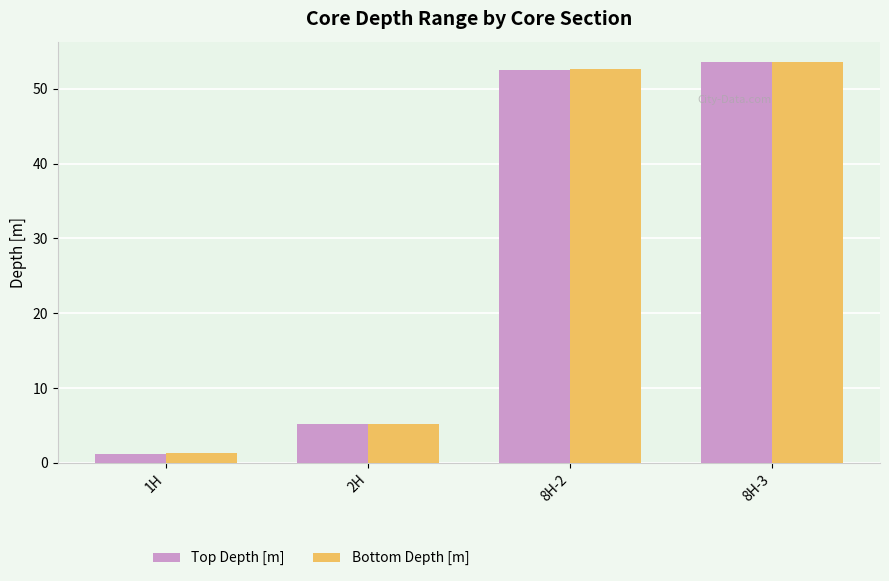

The value of Bottom Depth [m] at 1H is 1.3. True or false?

True